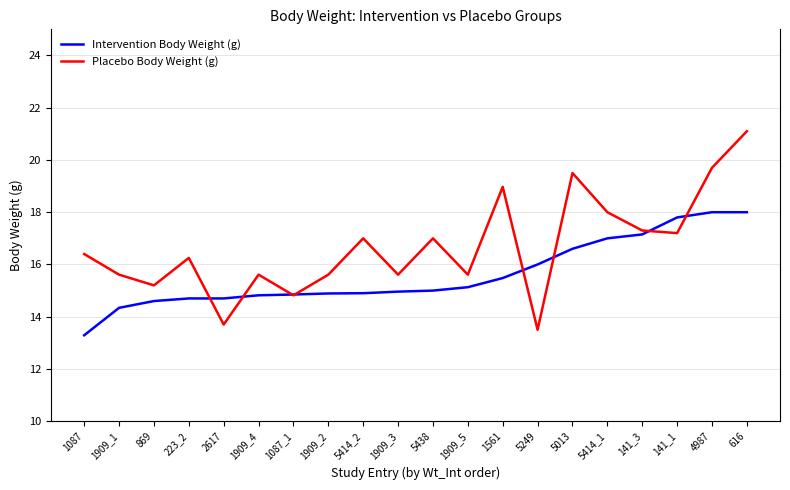

Which series has the widest spread of values?

Placebo Body Weight (g)